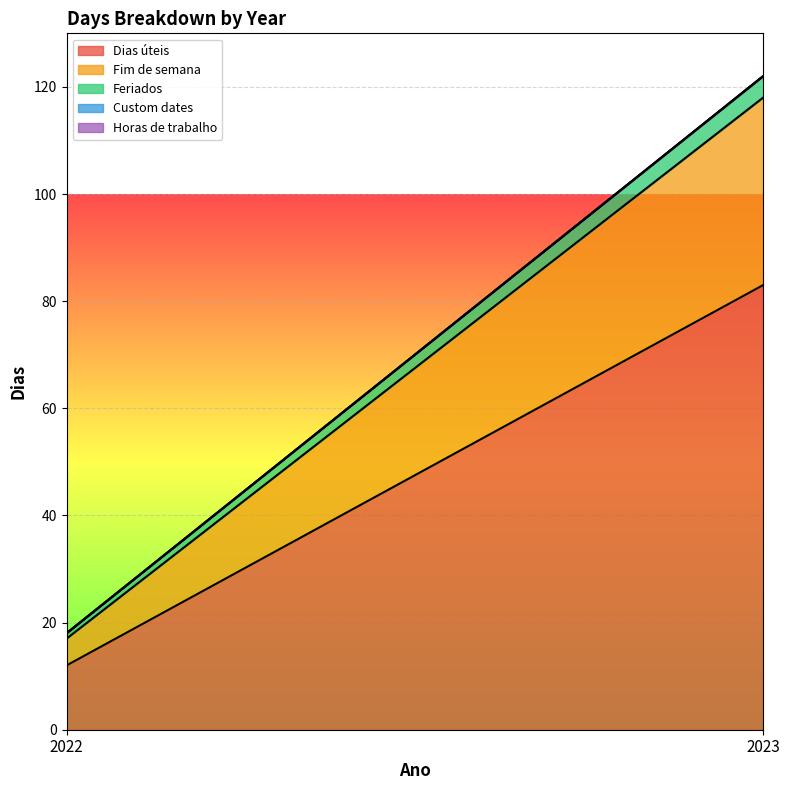

Count the Feriados values in the range 1 to 4.

2